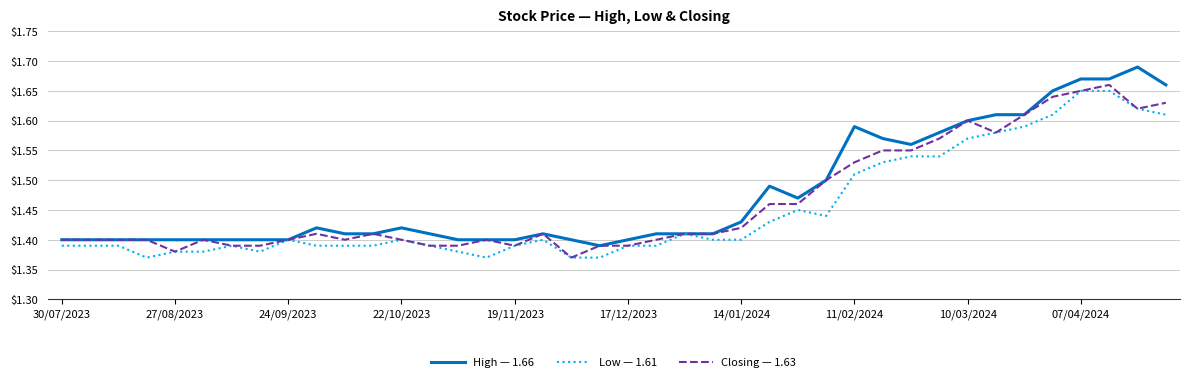

The value of Low — 1.61 at 27/08/2023 is 0.9. True or false?

False